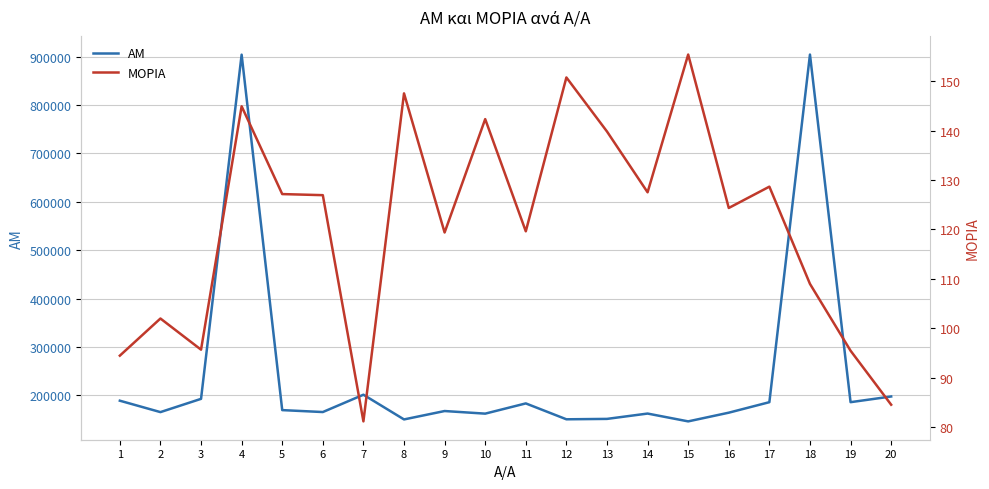

How many interior local peaks does the ΜΟΡΙΑ series have?

7